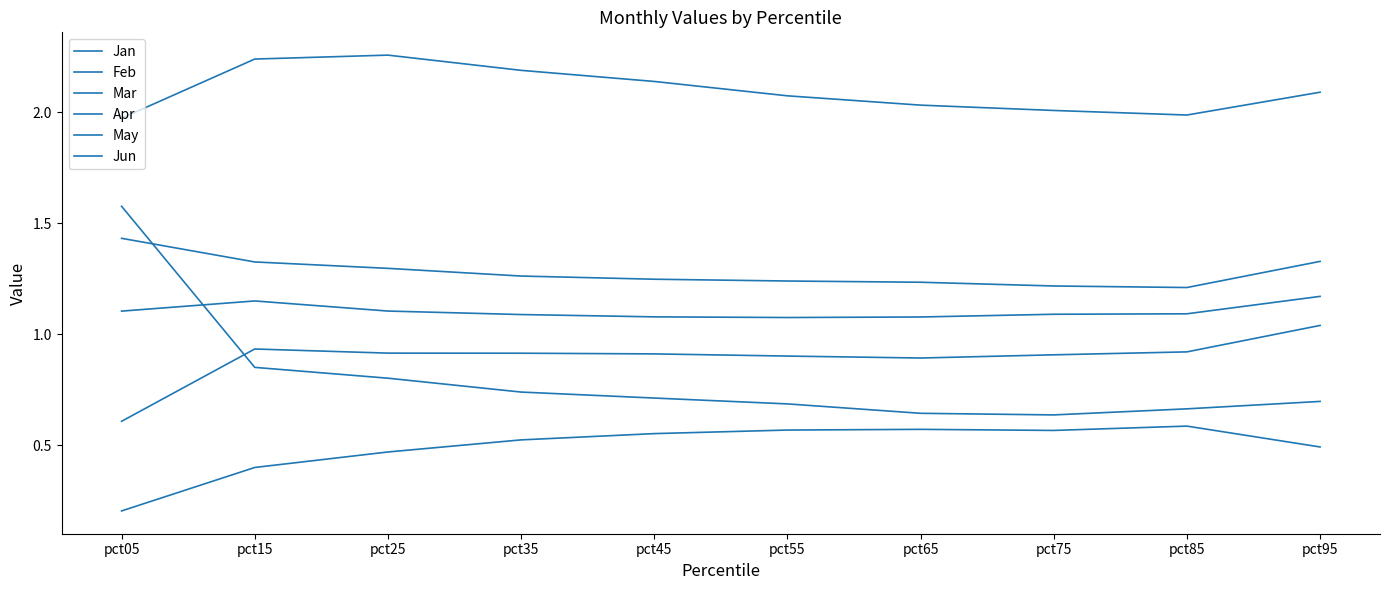

Does the chart have visible grid lines?

No